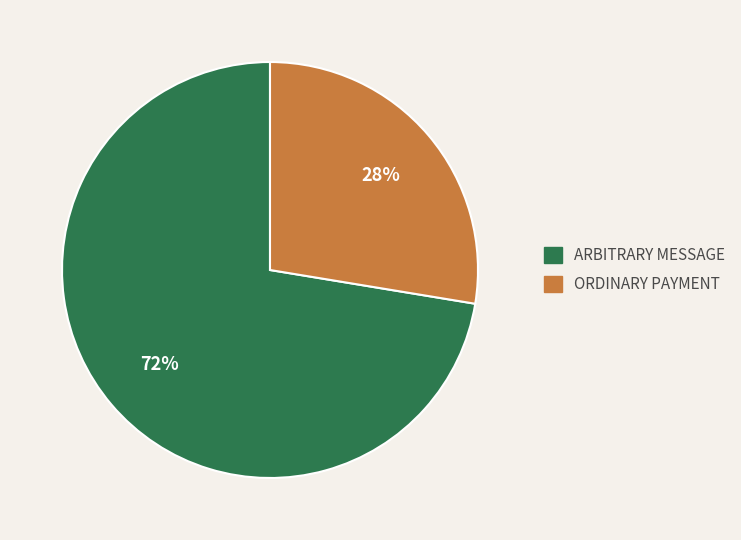

The ORDINARY PAYMENT slice represents 28% of the pie. True or false?

True